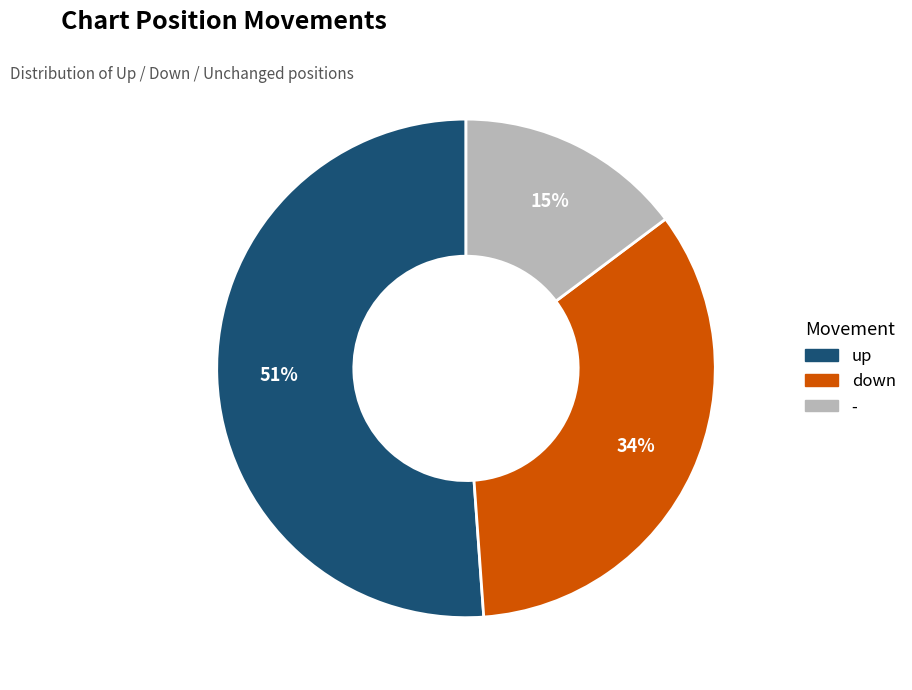

To the nearest percent, what portion does up represent?

51%